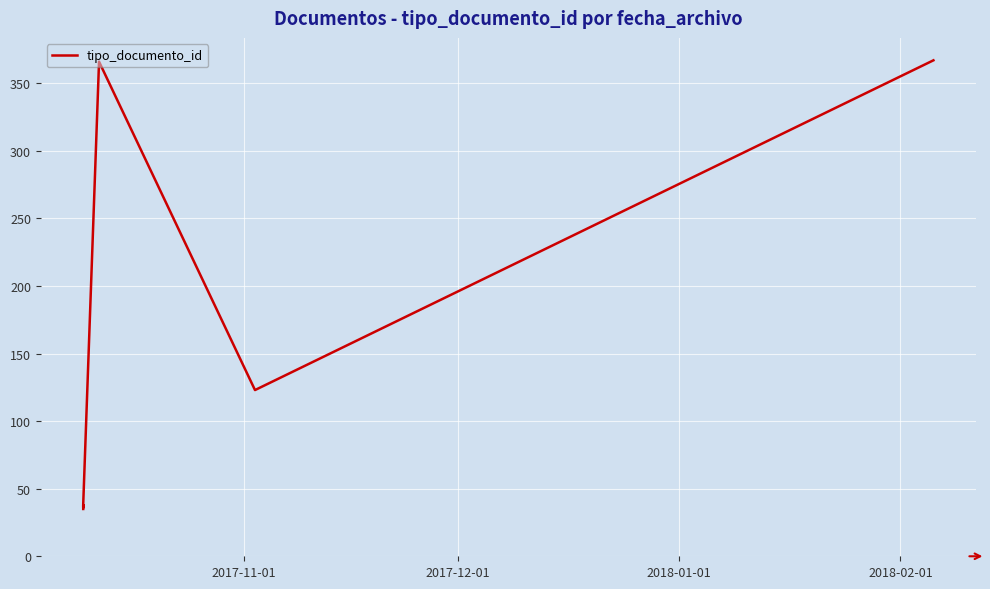

How many lines are shown in the chart?

1